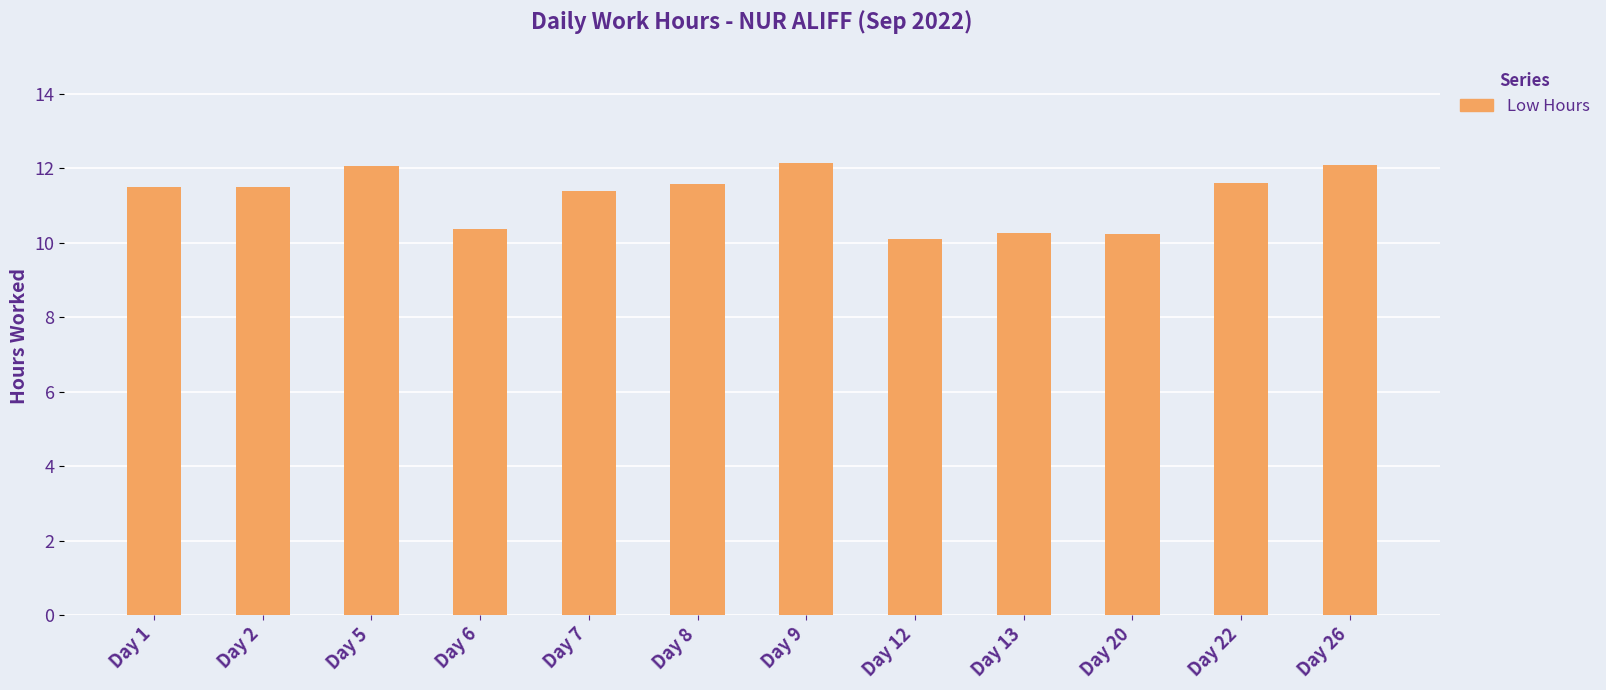

What is the value of the 2nd bar from the left?

11.5